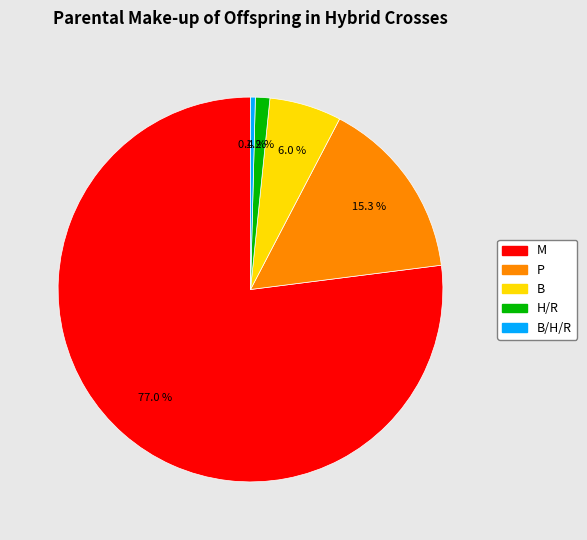

Does any single category account for the majority?

Yes